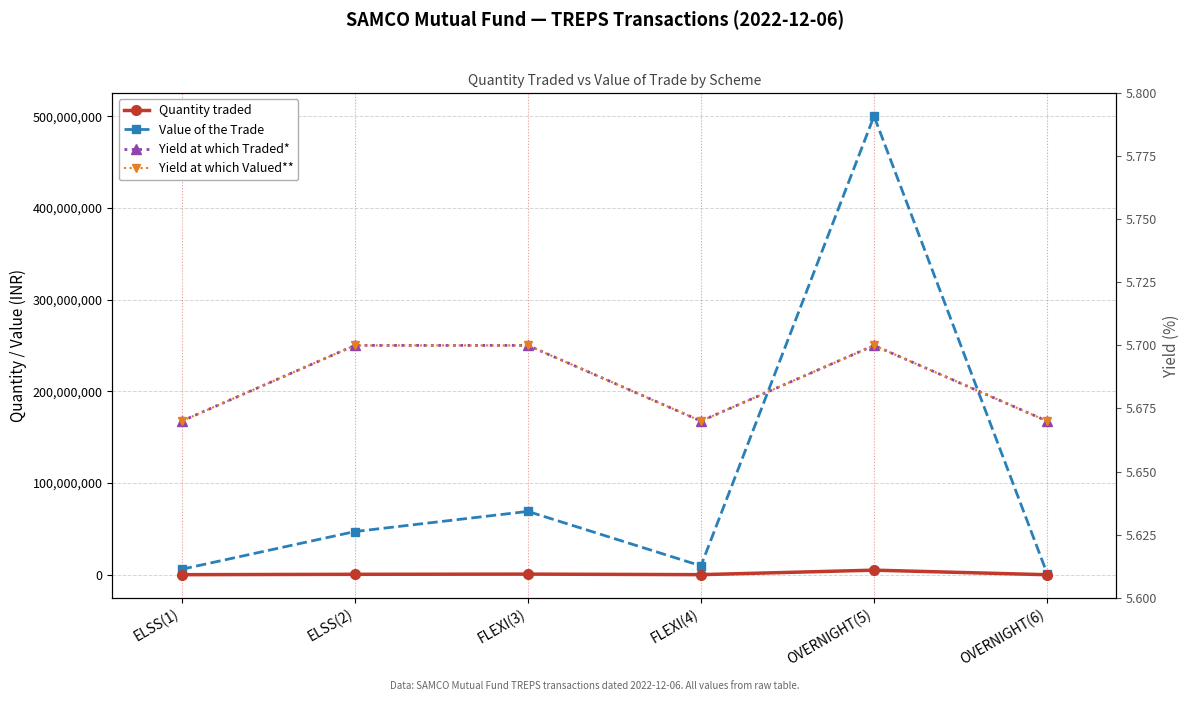

Is it true that Value of the Trade equals 1299798.1 at OVERNIGHT(6)?

True